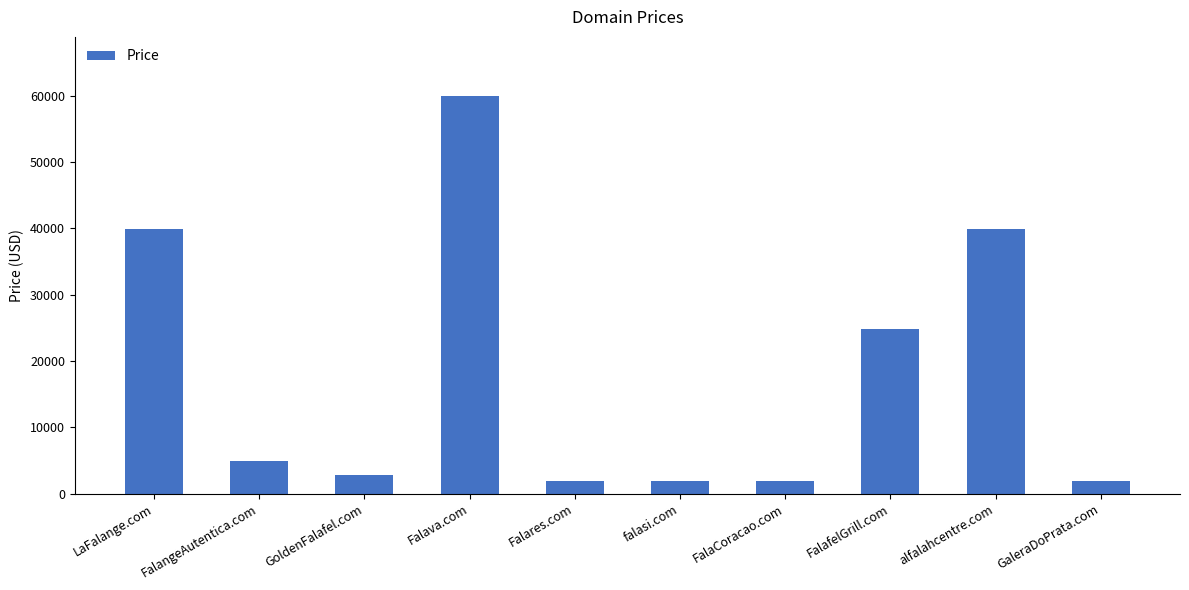

What is the label of the 9th bar from the right?

FalangeAutentica.com